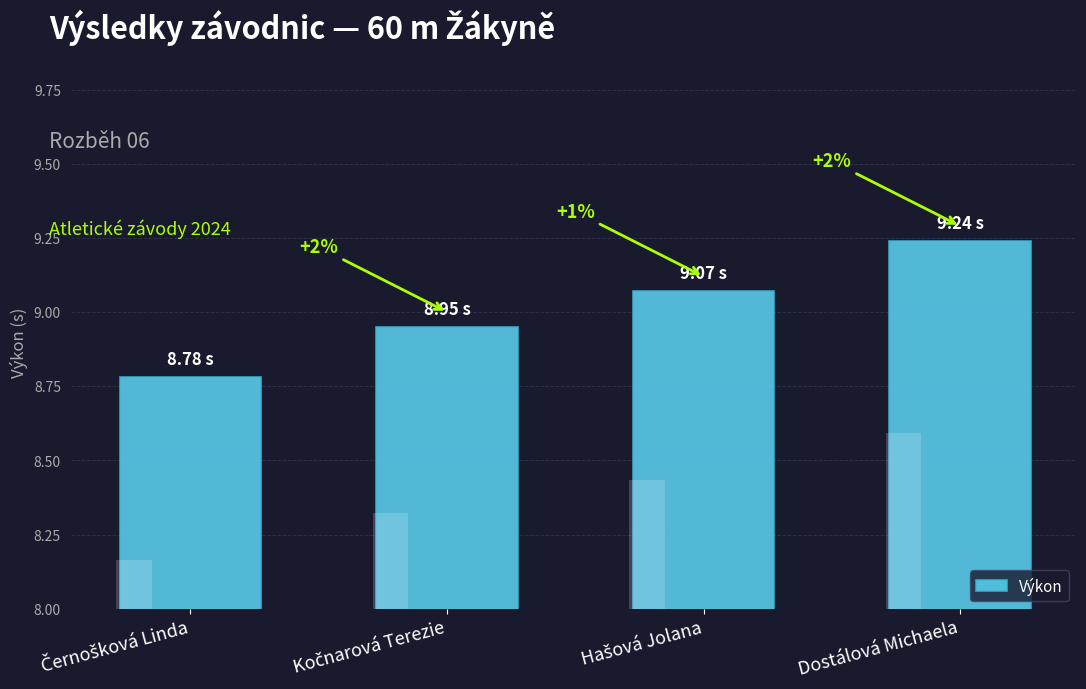

What is the sum of the values at Hašová Jolana and Kočnarová Terezie?

18.0